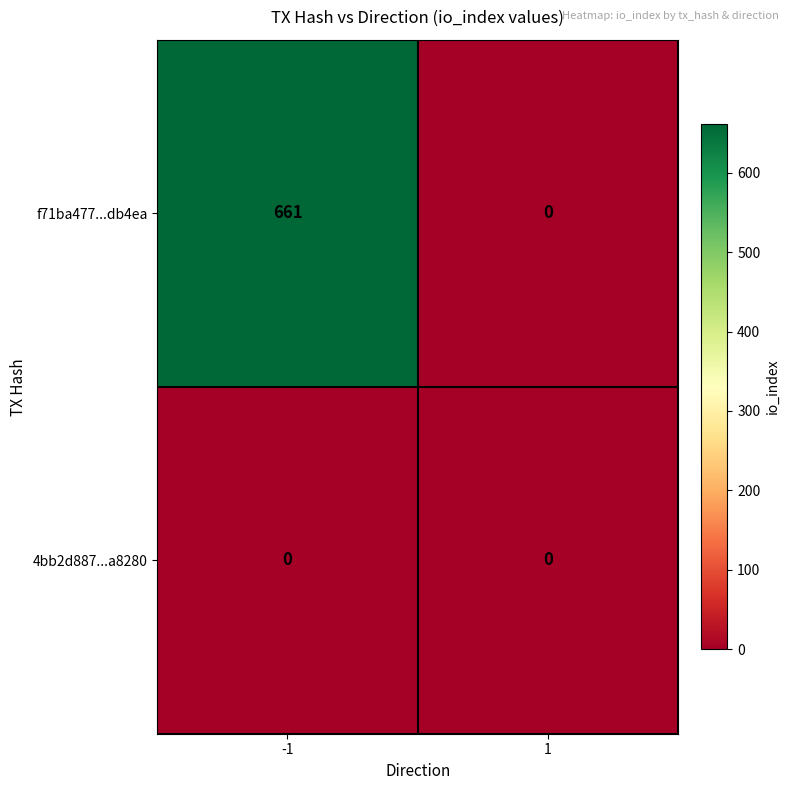

What is the difference between the maximum and minimum values in the f71ba477...db4ea series?

661